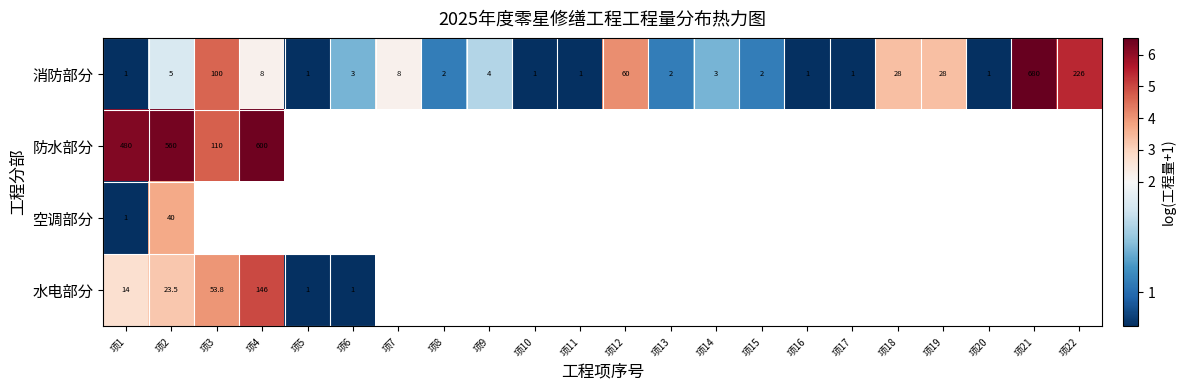

Which series changed the most between 项2 and 项4?

水电部分